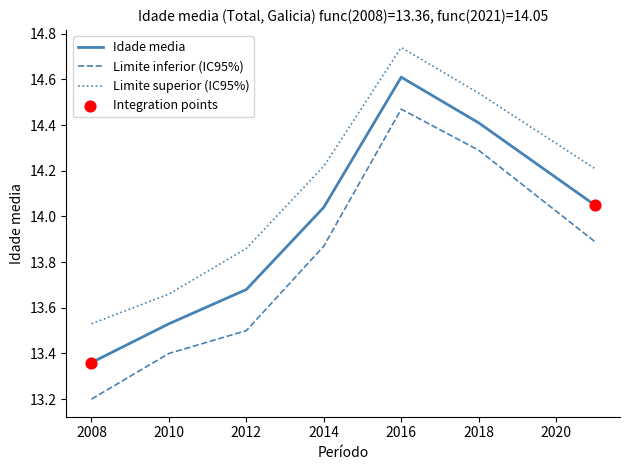

Which series has the largest total across all categories?

Limite superior (IC95%)